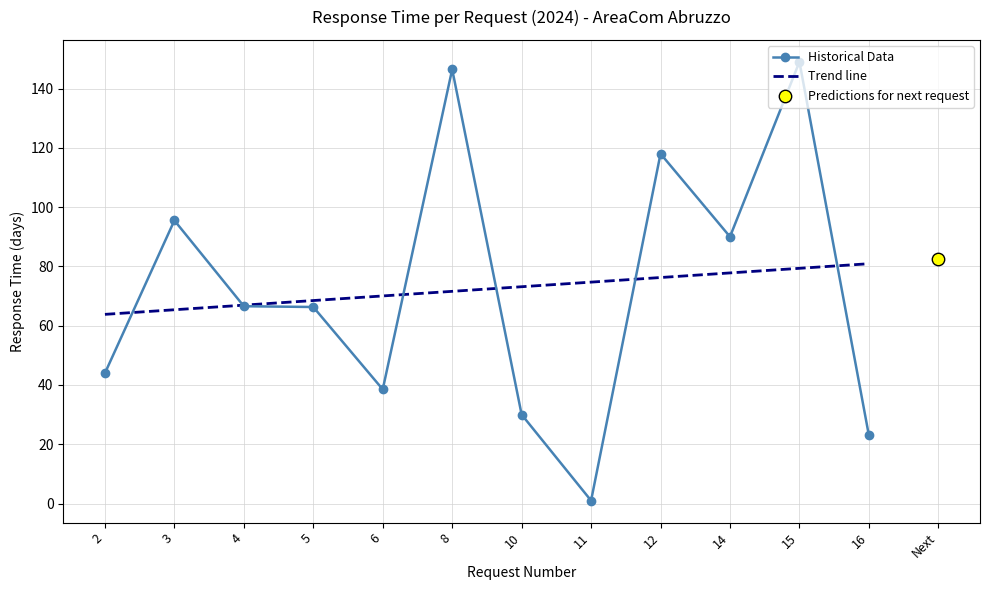

Between 15 and 3, which is larger?

15